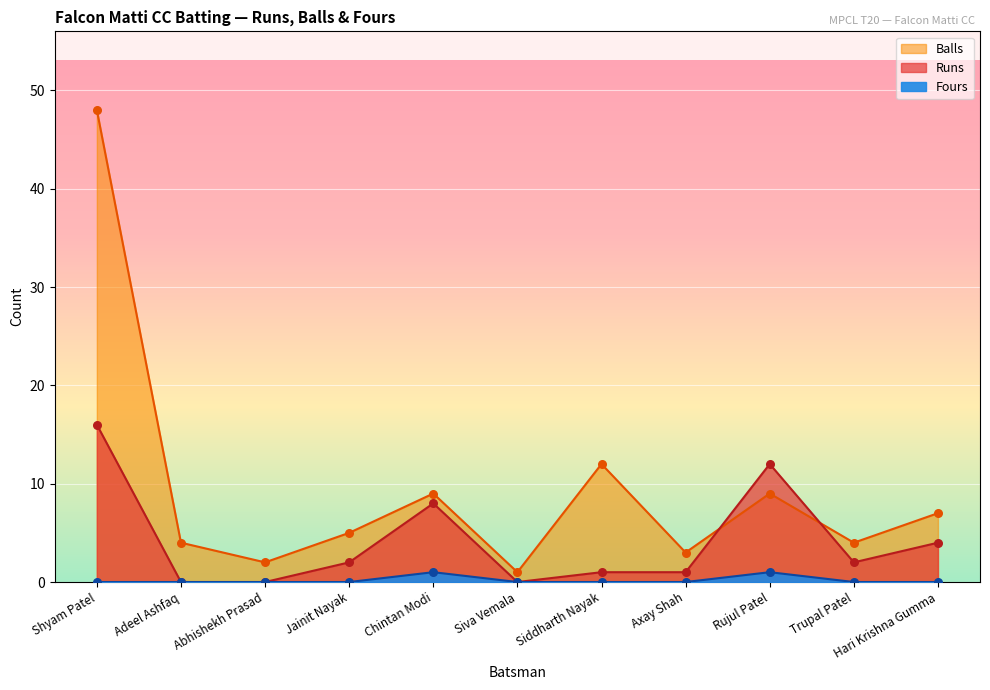

Is the value of Runs at Shyam Patel greater than the value of Balls at Axay Shah?

Yes